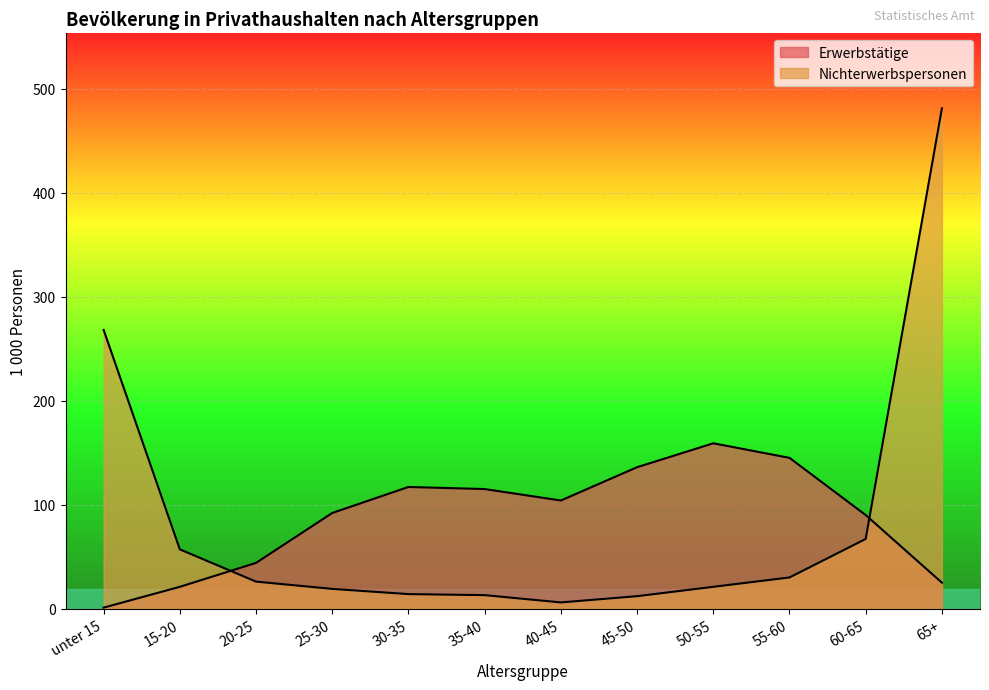

What is the difference between the Nichterwerbspersonen values at 60-65 and 35-40?

54